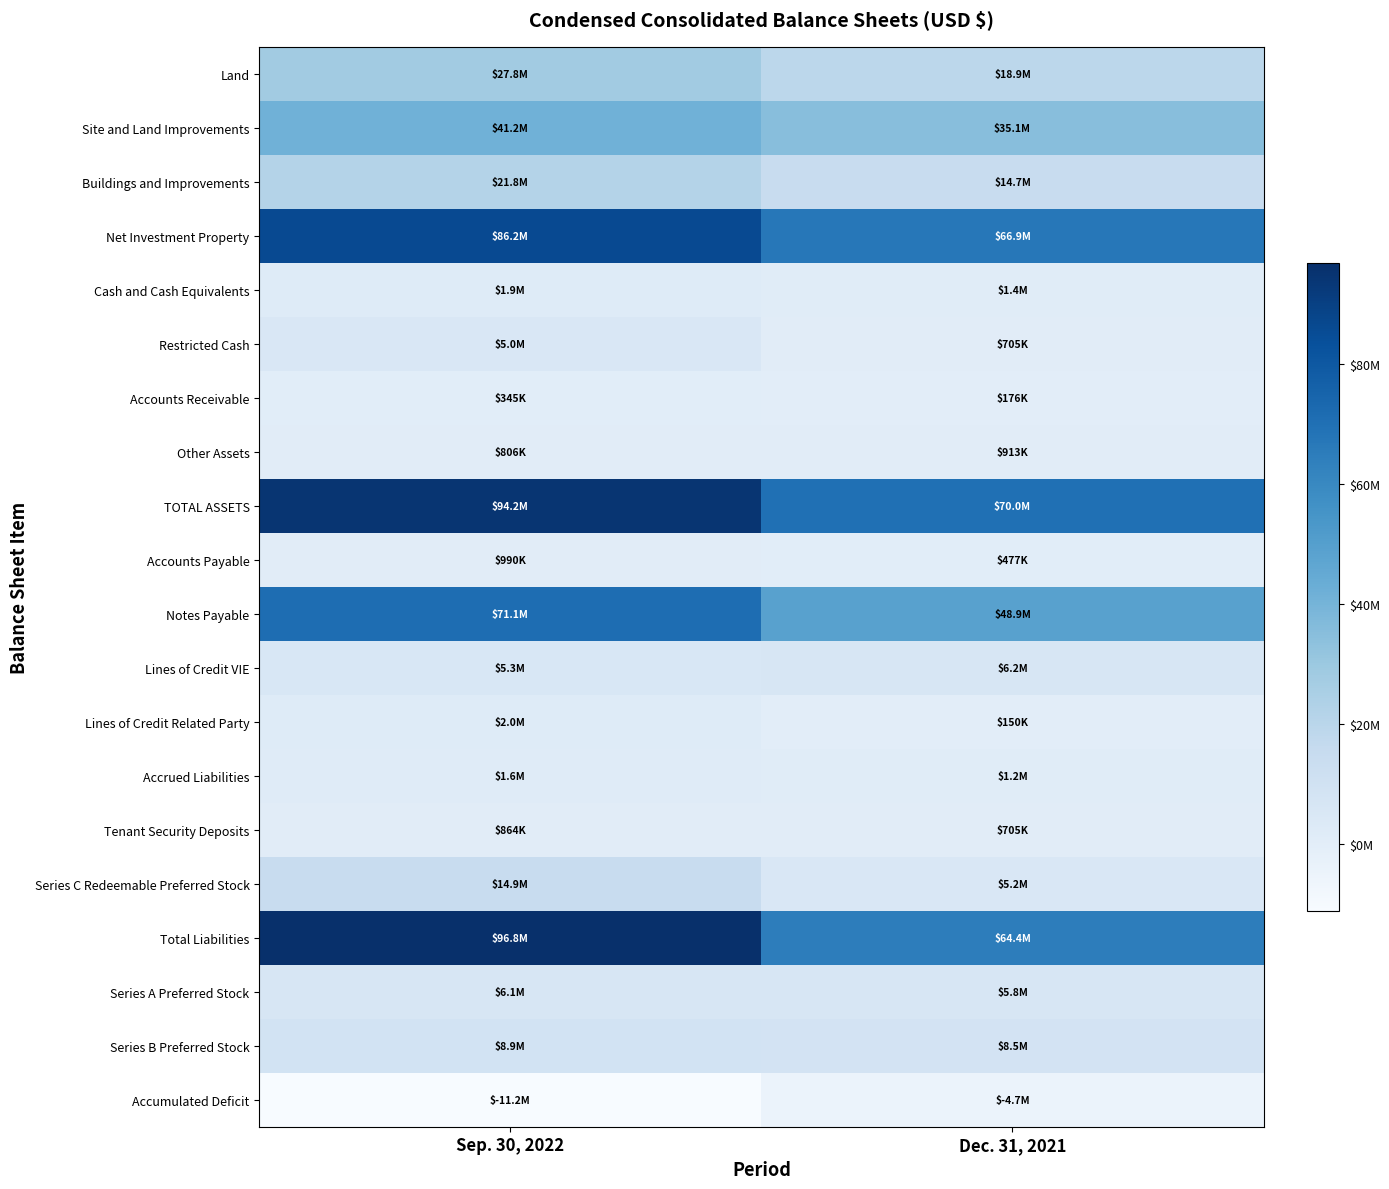

At Sep. 30, 2022, list the series in order from smallest to largest.

Accumulated Deficit, Accounts Receivable, Other Assets, Tenant Security Deposits, Accounts Payable, Accrued Liabilities, Cash and Cash Equivalents, Lines of Credit Related Party, Restricted Cash, Lines of Credit VIE, Series A Preferred Stock, Series B Preferred Stock, Series C Redeemable Preferred Stock, Buildings and Improvements, Land, Site and Land Improvements, Notes Payable, Net Investment Property, TOTAL ASSETS, Total Liabilities